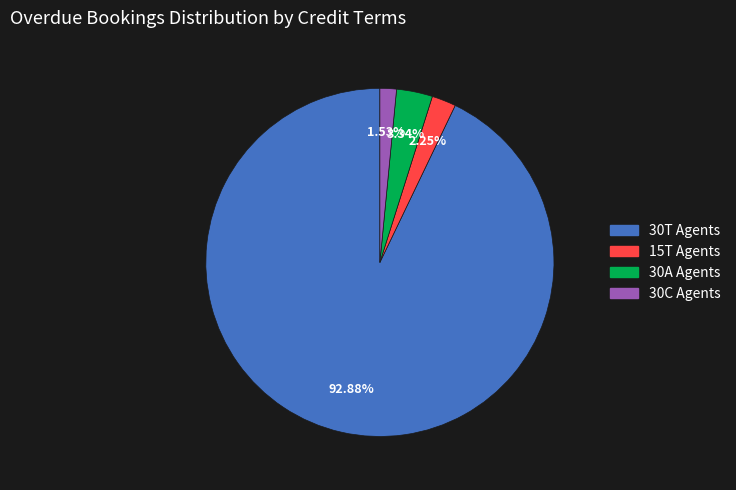

What is the largest slice in the pie chart?

30T Agents